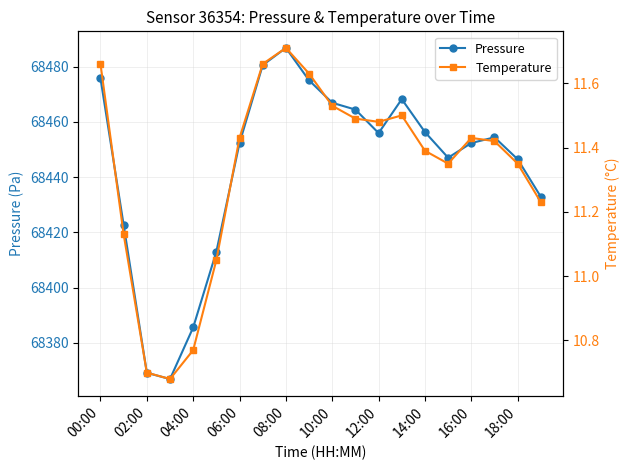

What is the highest value of the Pressure series?

68486.8